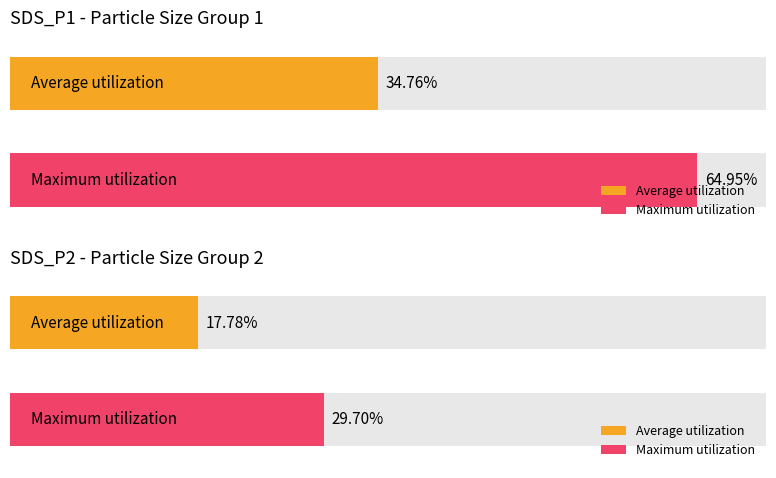

Are the bars grouped side by side (vs. stacked)?

Yes